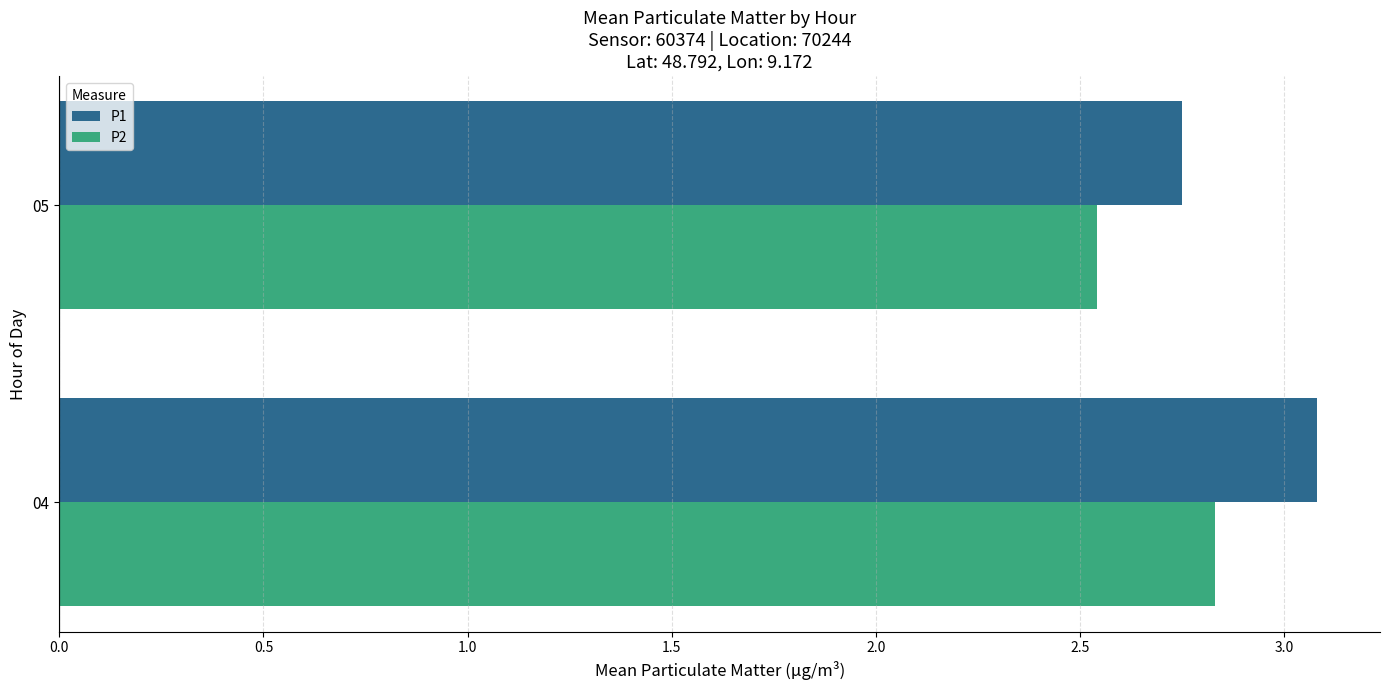

Which series changed the most between 04 and 05?

P1